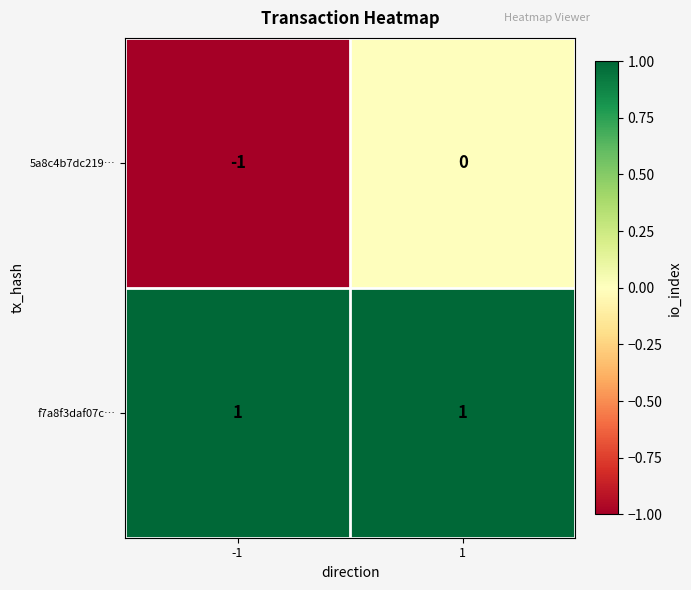

Which series has the largest total across all categories?

f7a8f3daf07c…